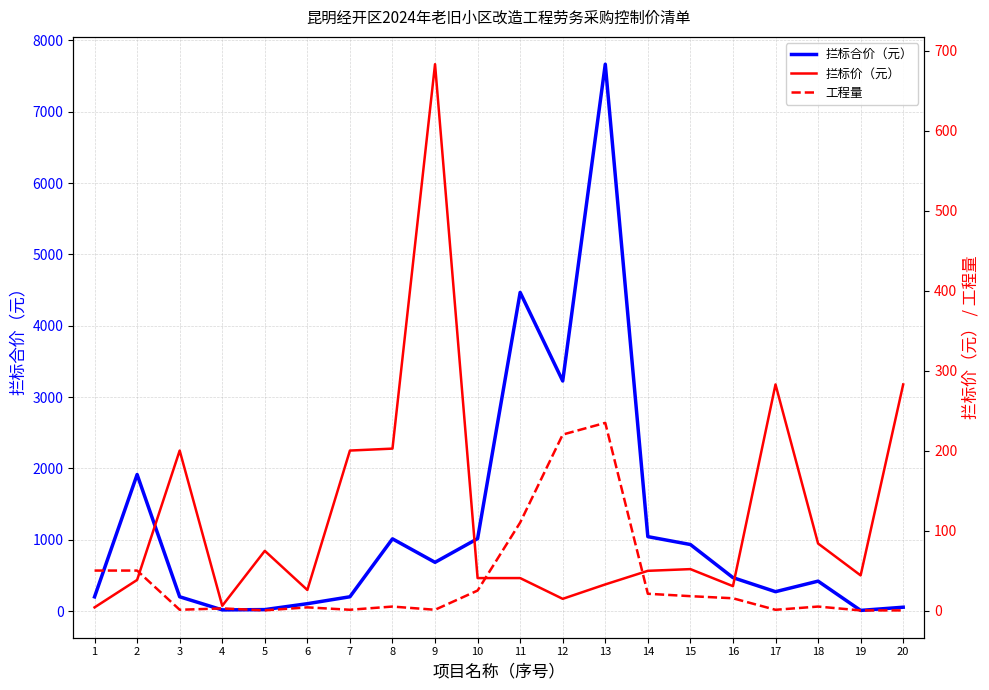

What is the total value across all series at 7?

401.0